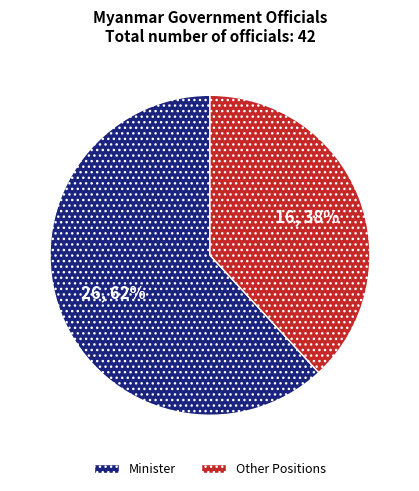

Do Minister and Other Positions together represent more than half of the pie?

Yes